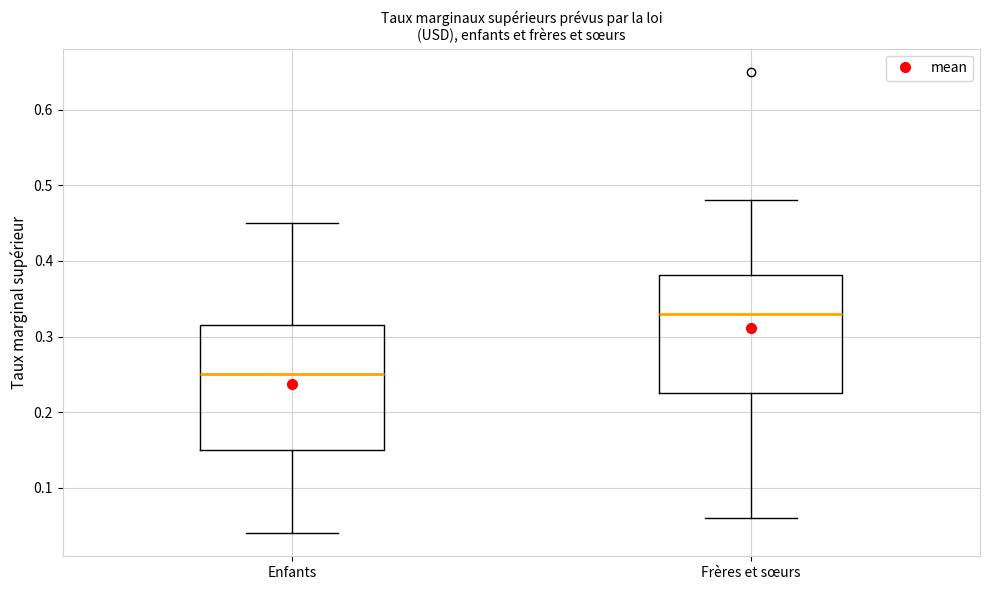

Which box has the lowest median line?

Enfants